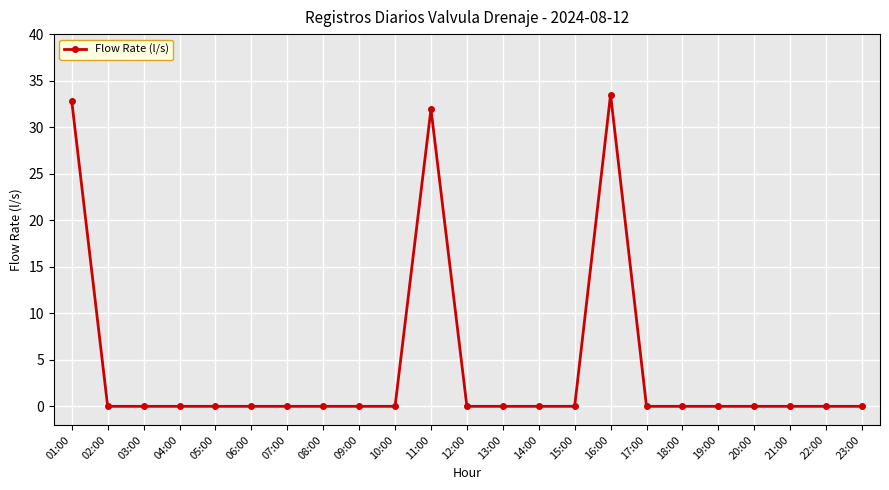

The value at 05:00 is 0.0. True or false?

True